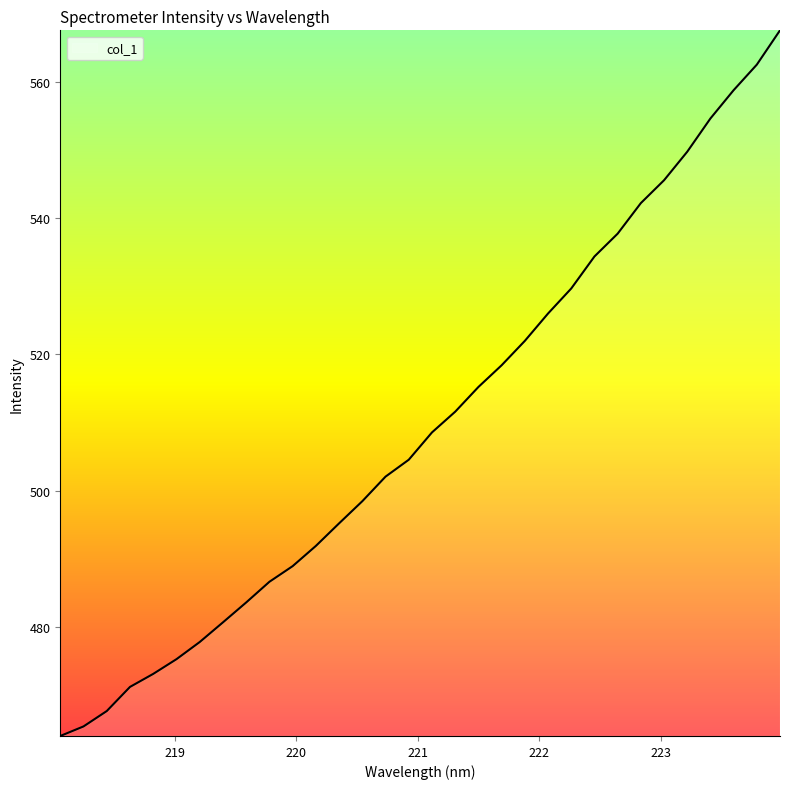

What is the smallest value displayed?

464.0